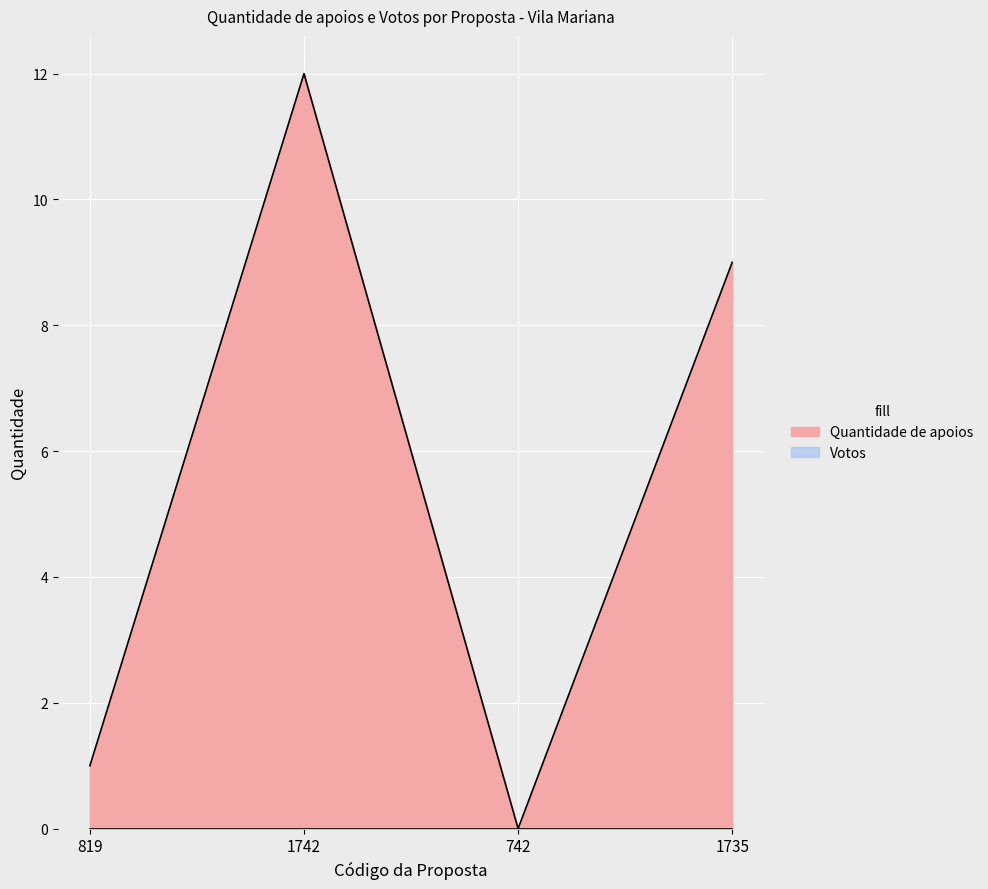

Is it true that the value at 742 is 7?

False